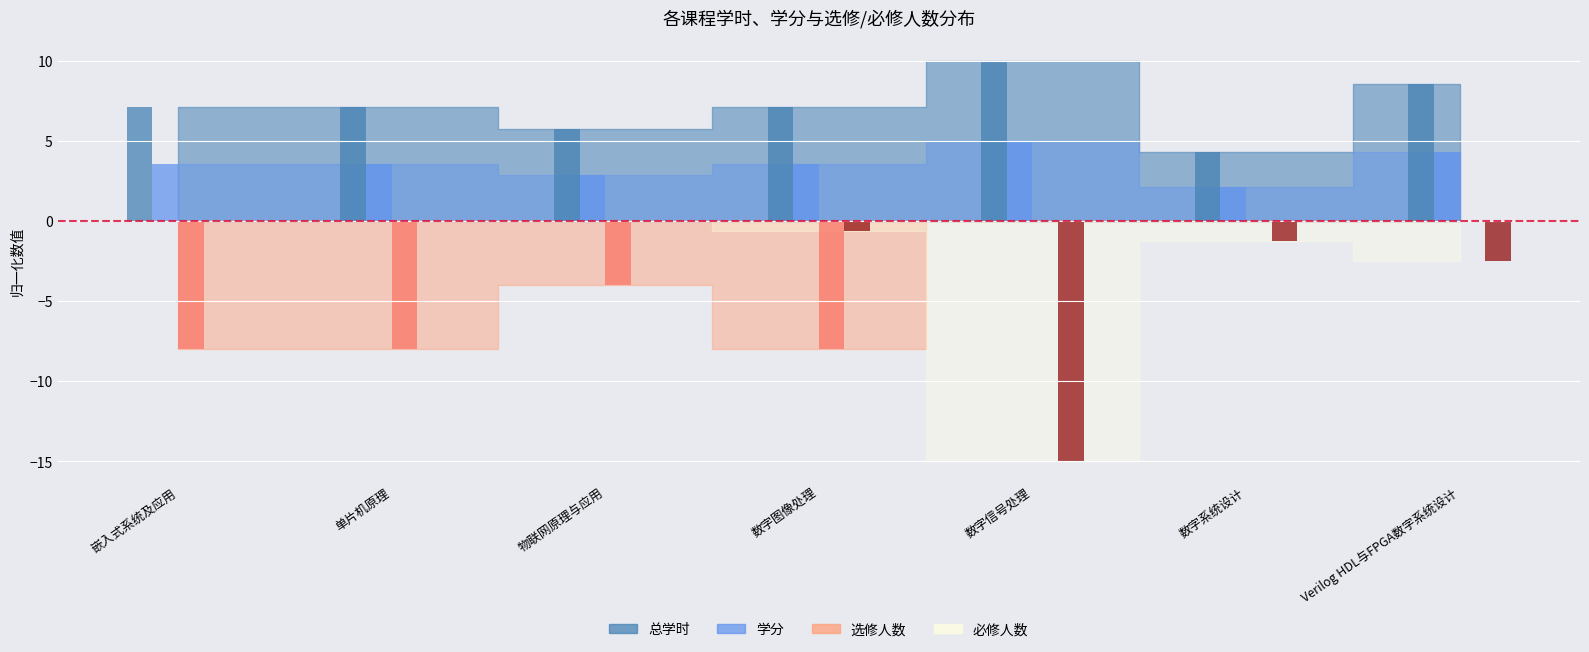

What is the label of the 4th bar from the left?

数字图像处理